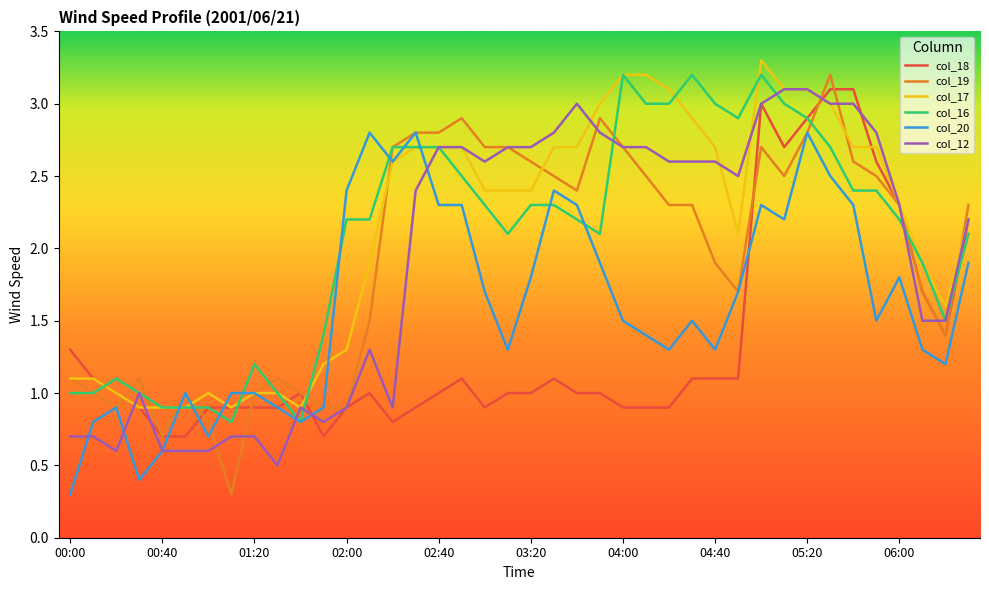

Which series has the widest spread of values?

col_19